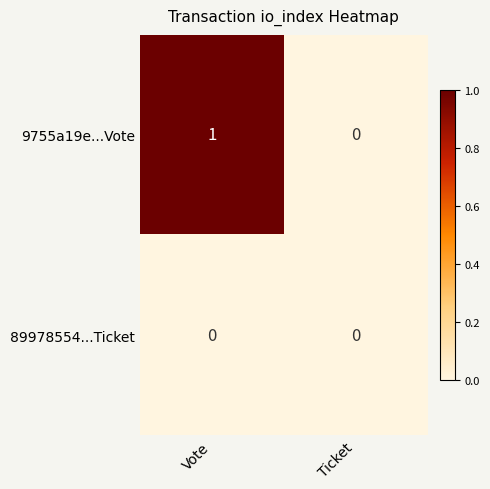

Which series has the largest range (max minus min)?

9755a19e...Vote